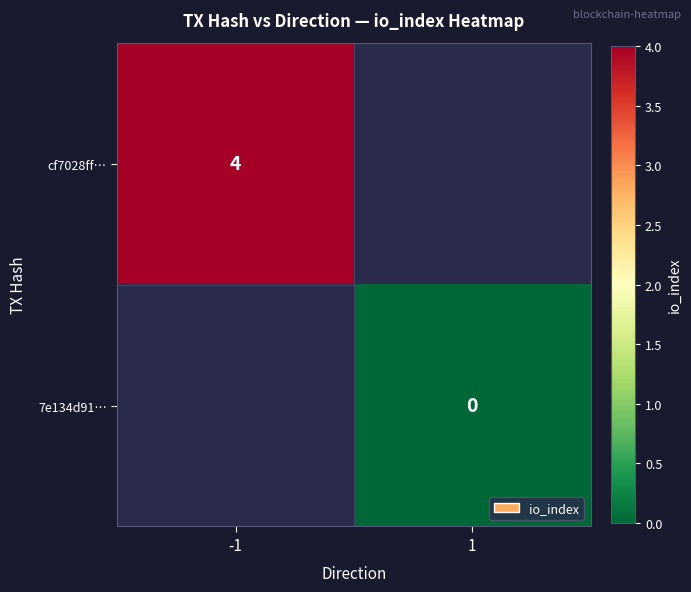

Is the value of cf7028ff… at -1 greater than the value of 7e134d91… at 1?

Yes